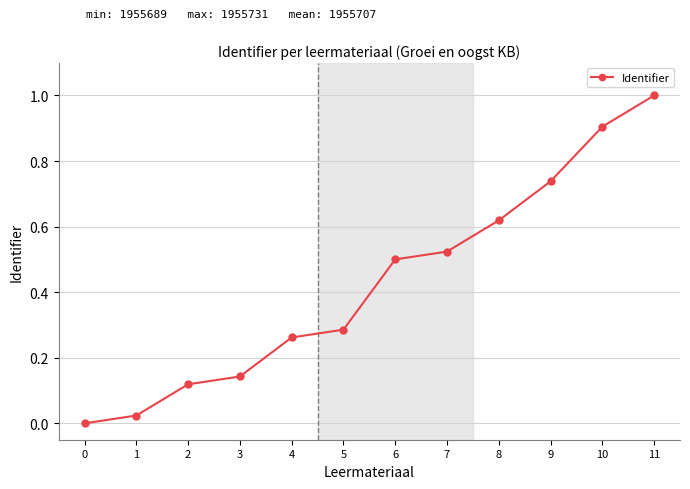

True or false: the data shows 0.7 at 0.

False